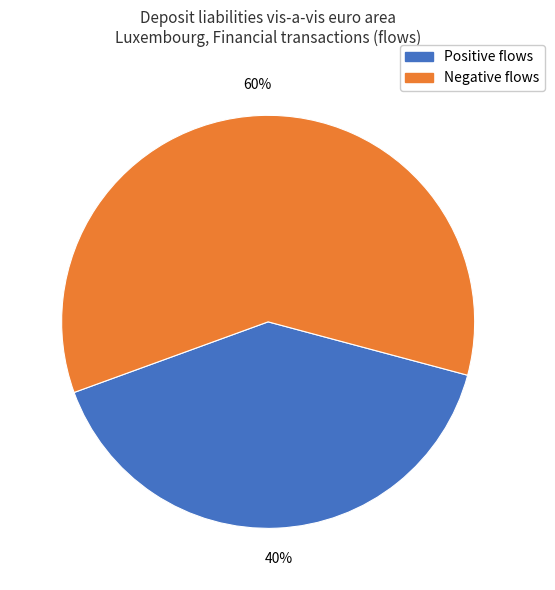

To the nearest percent, what is the average slice percentage?

50%